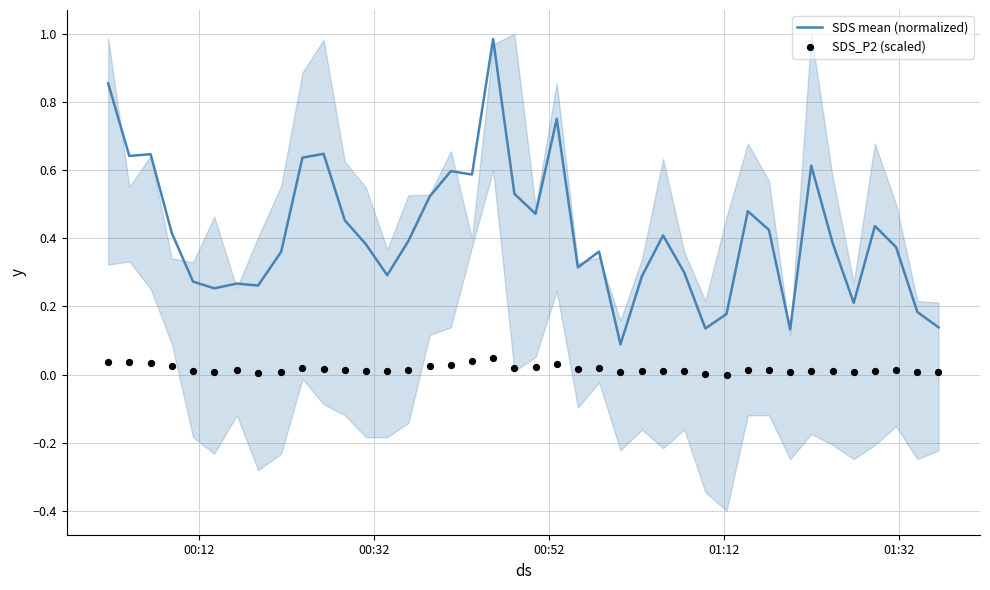

Which series has the largest total across all categories?

SDS mean (normalized)